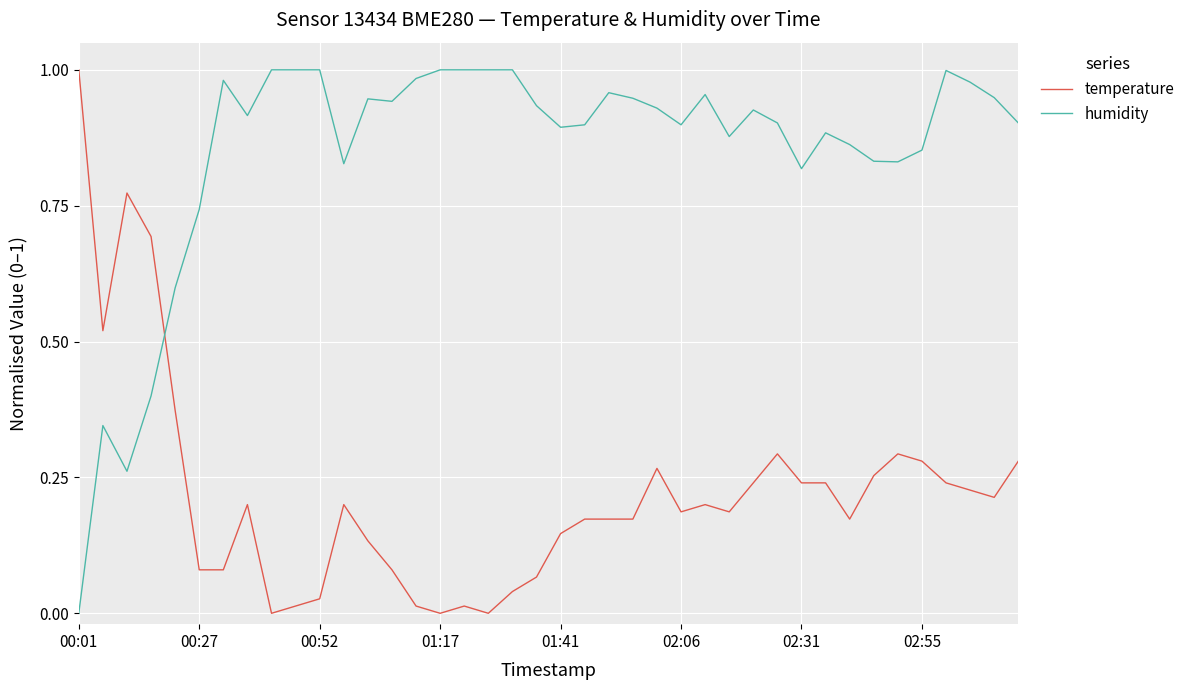

List the series in order of their overall mean, lowest first.

temperature, humidity